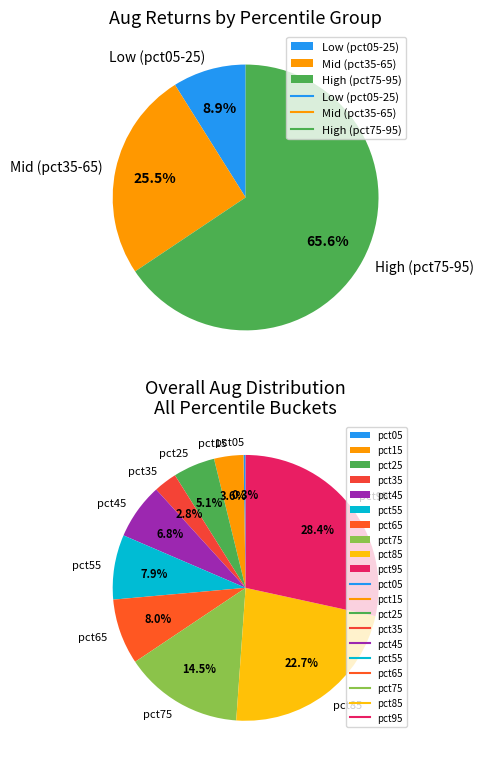

Does pct05 represent more than half of the total?

No